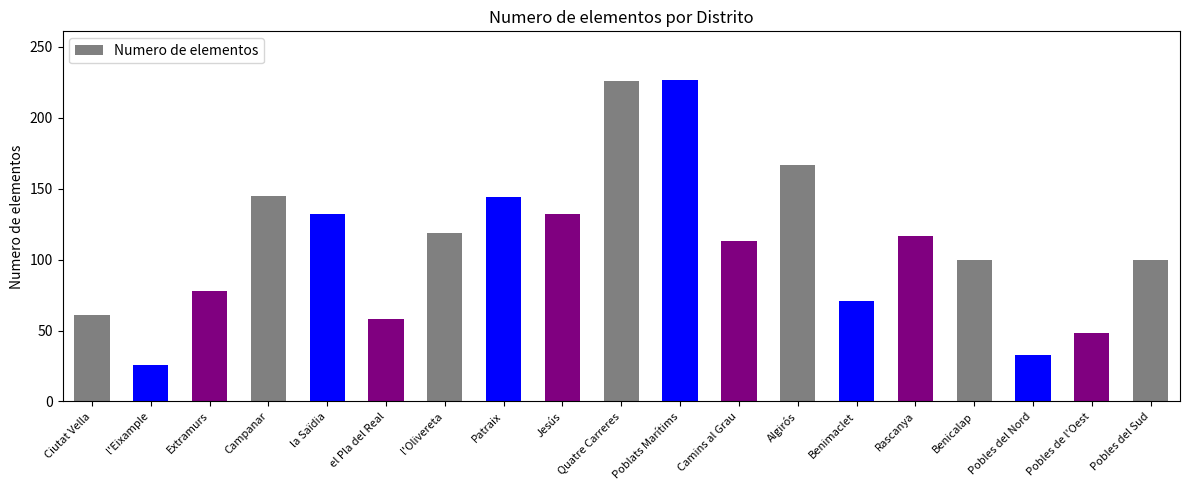

What is the label of the 19th bar from the left?

Pobles del Sud